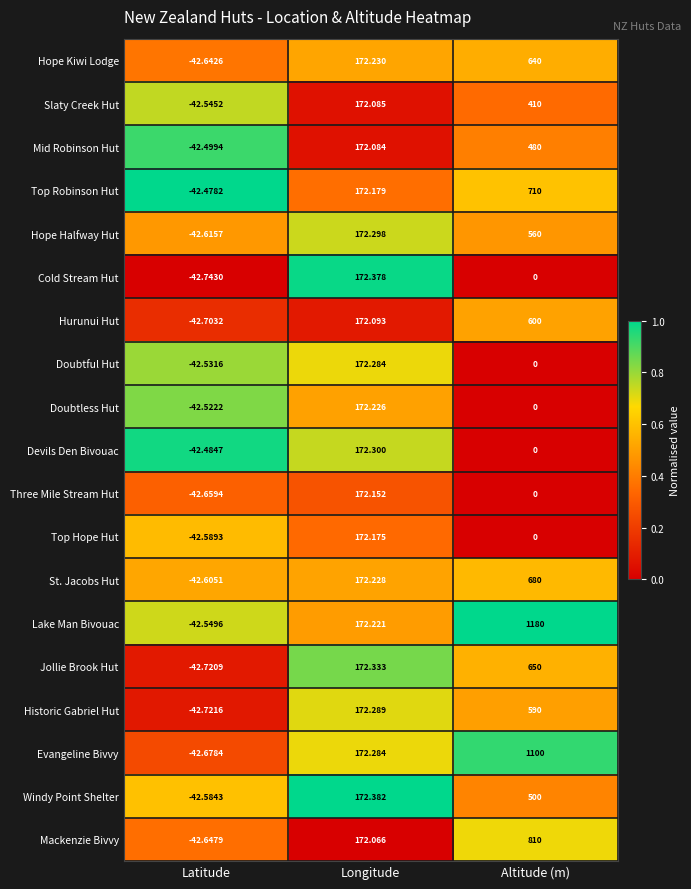

Which series has the widest spread of values?

Lake Man Bivouac